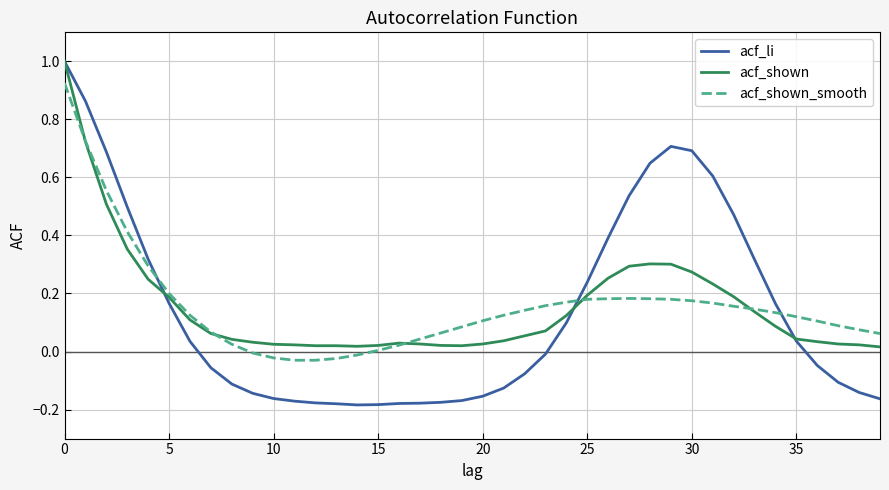

What is the greatest value displayed?

1.0